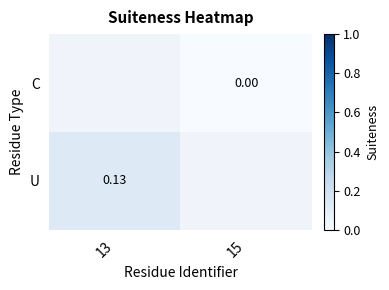

The U series shows 0.1 at 13. True or false?

False